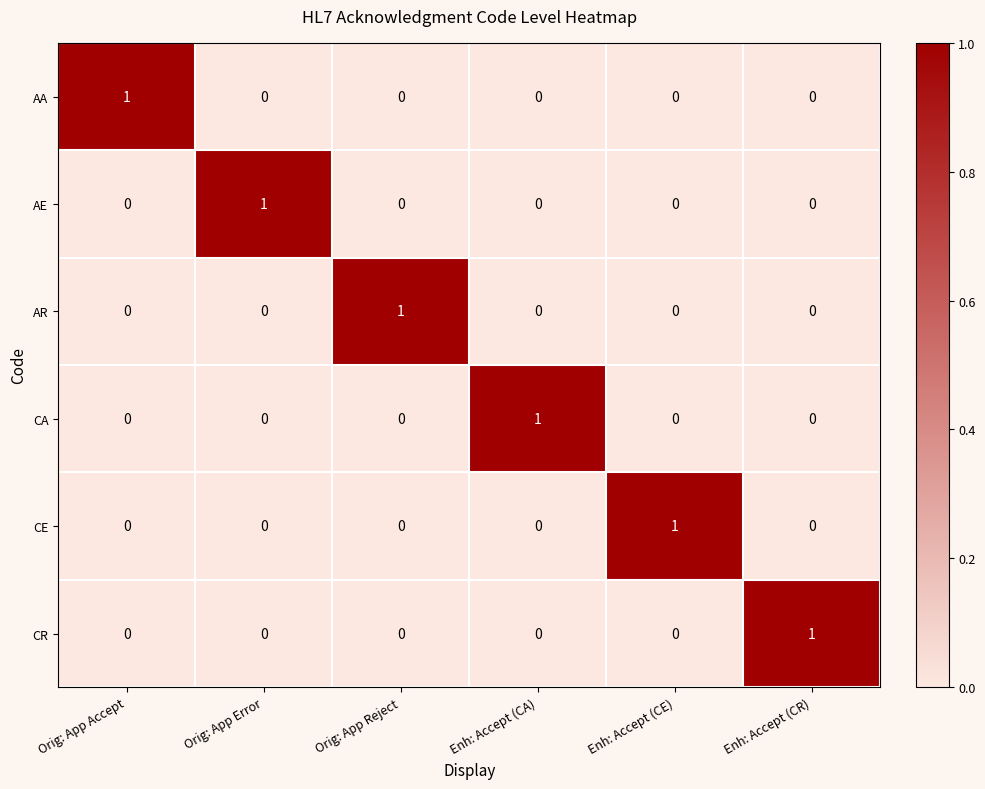

At how many categories does at least one series exceed 0?

6